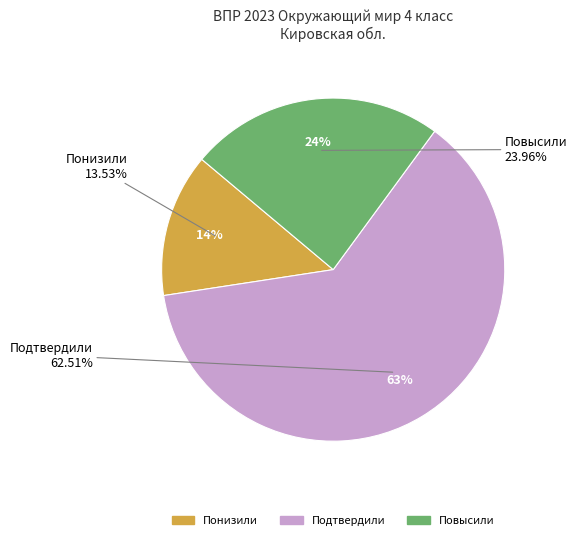

Rank the categories by value from highest to lowest.

Подтвердили, Повысили, Понизили